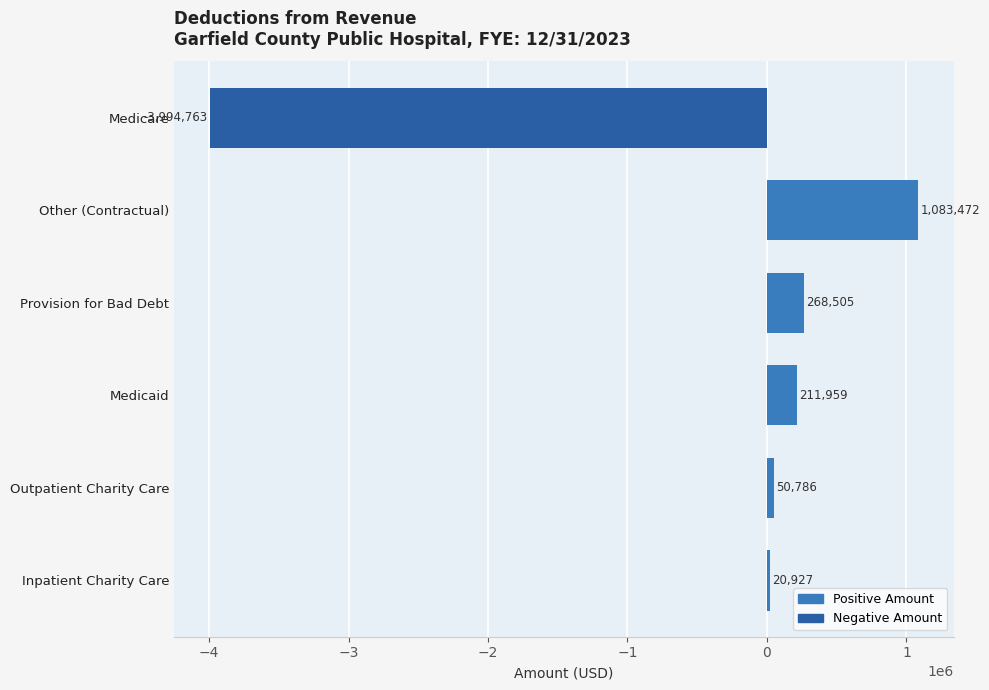

What is the sum of all values?

-2359114